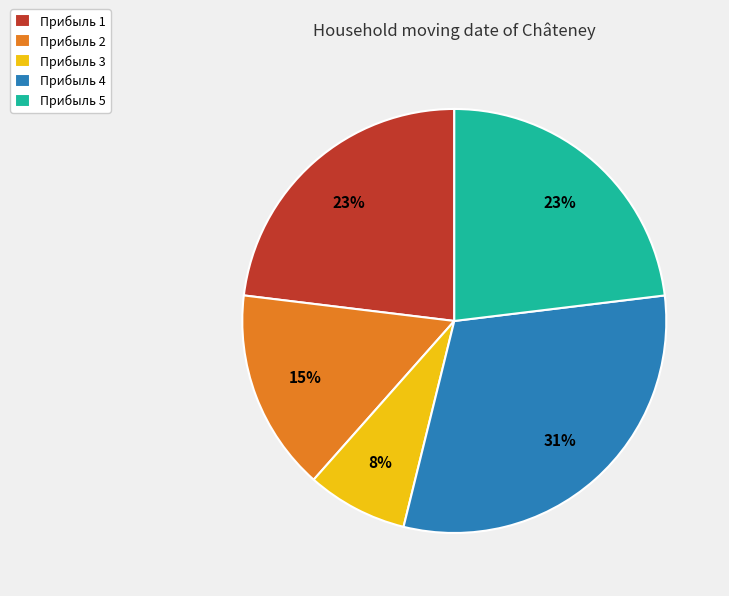

What is the smallest slice in the pie chart?

Прибыль 3